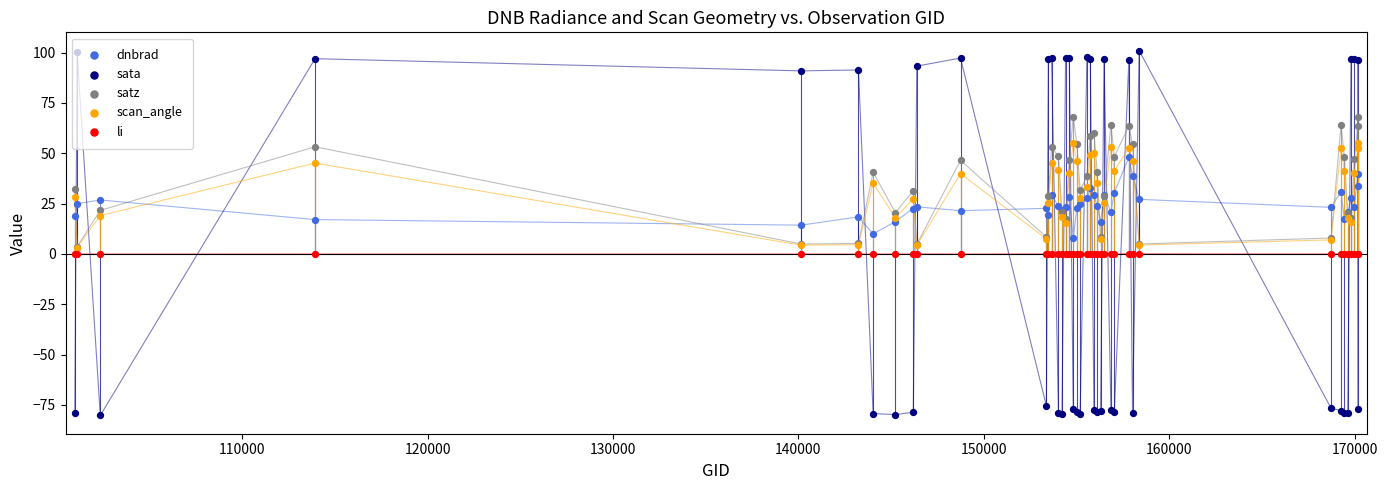

Which series contains the highest Y value?

sata